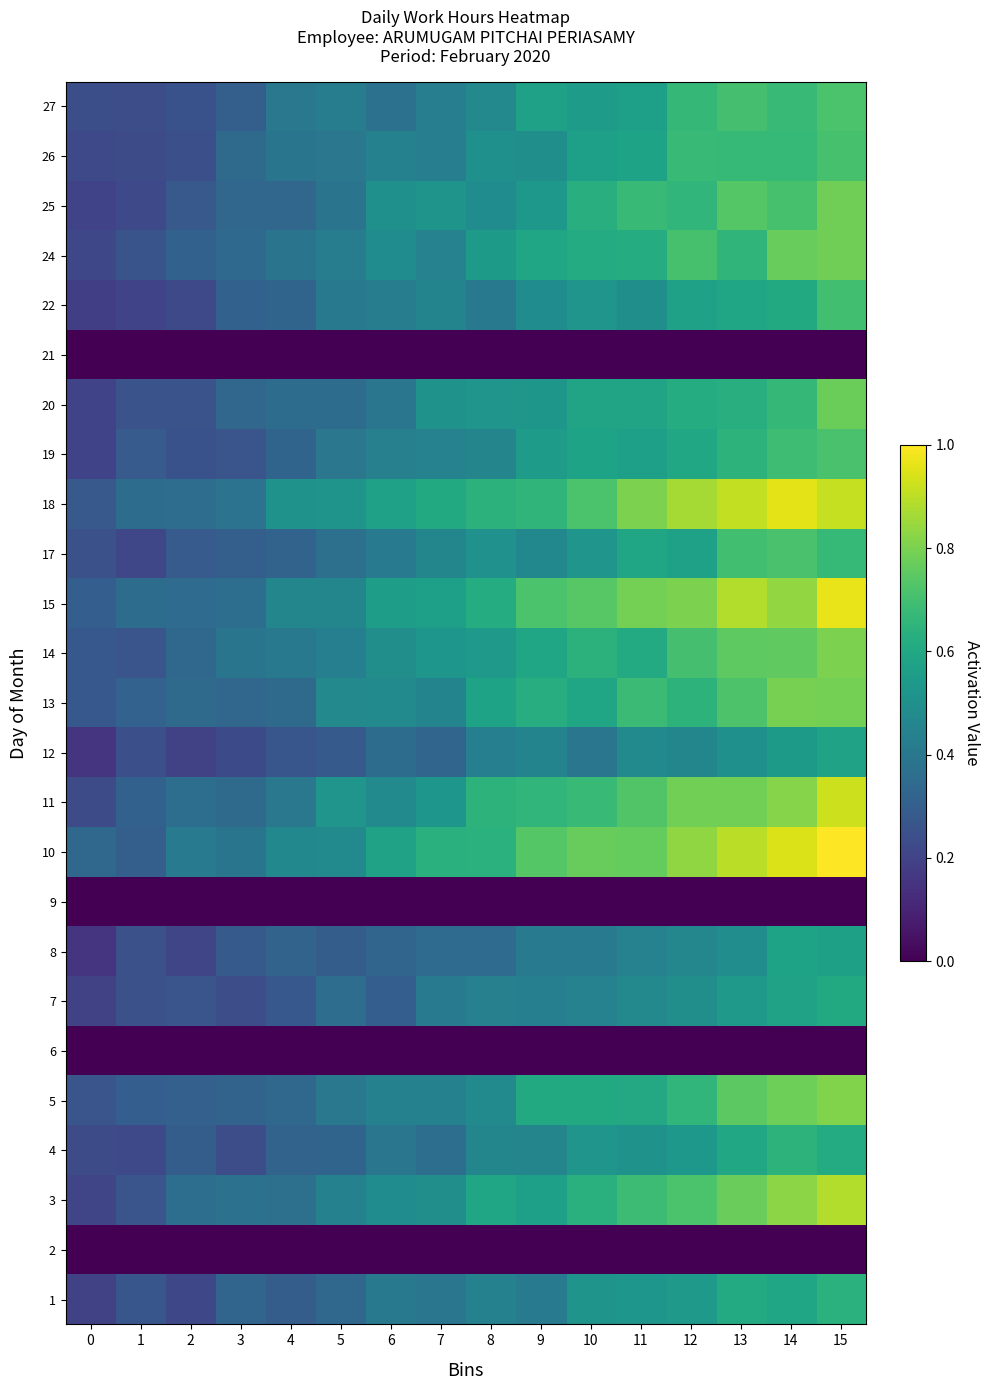

How many distinct data groups are displayed?

25